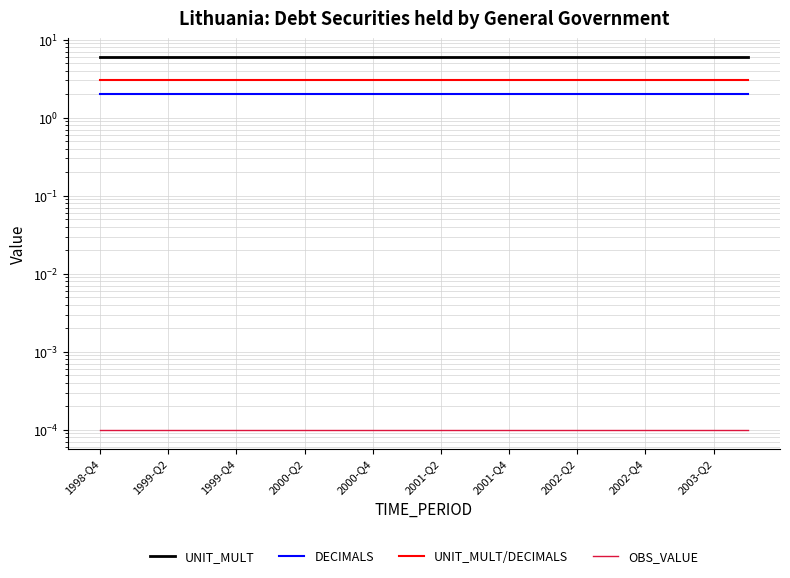

True or false: UNIT_MULT and DECIMALS intersect in this chart.

False